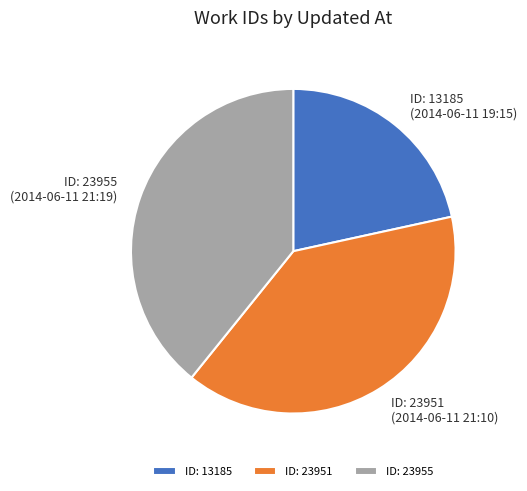

How many segments does this pie chart have?

3